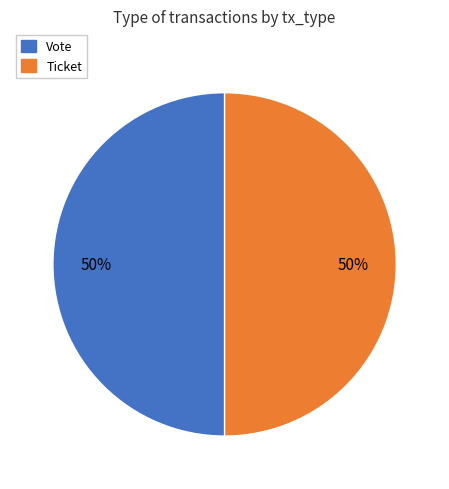

The Vote slice represents 50% of the pie. True or false?

True